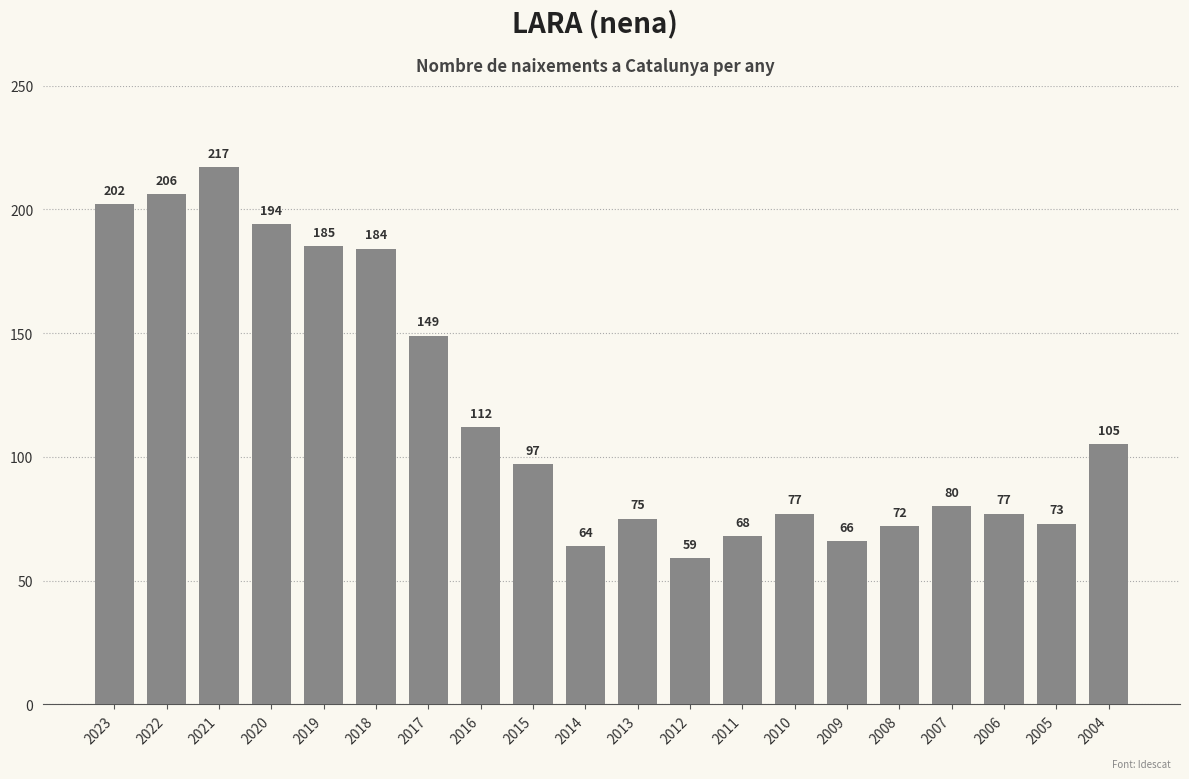

Are the bars grouped side by side (vs. stacked)?

No